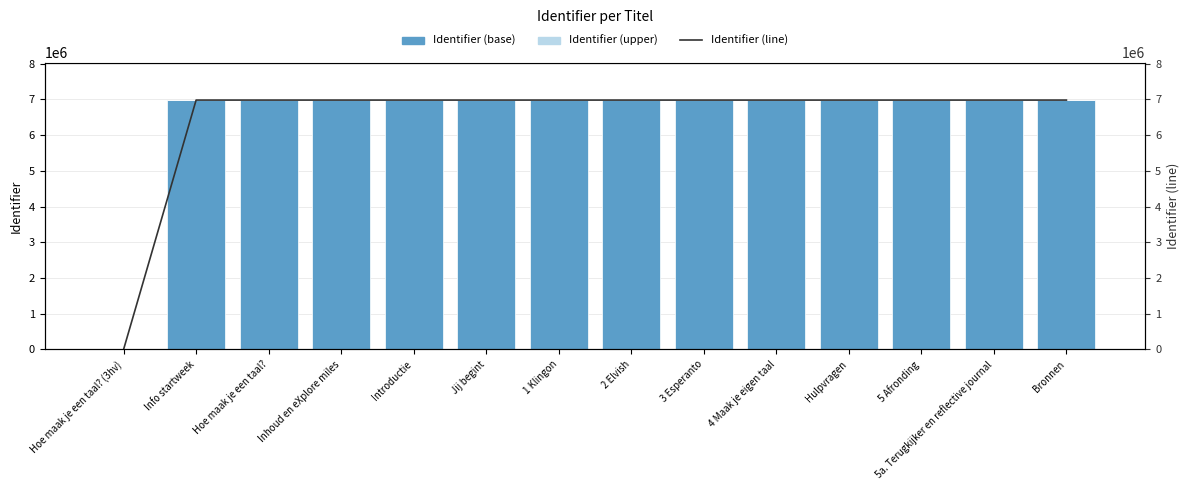

Rank the categories by Identifier (base) value from lowest to highest.

Hoe maak je een taal? (3hv), Info startweek, Hoe maak je een taal?, Inhoud en eXplore miles, Introductie, Jij begint, 1 Klingon, 2 Elvish, 3 Esperanto, 4 Maak je eigen taal, Hulpvragen, 5 Afronding, 5a. Terugkijker en reflective journal, Bronnen